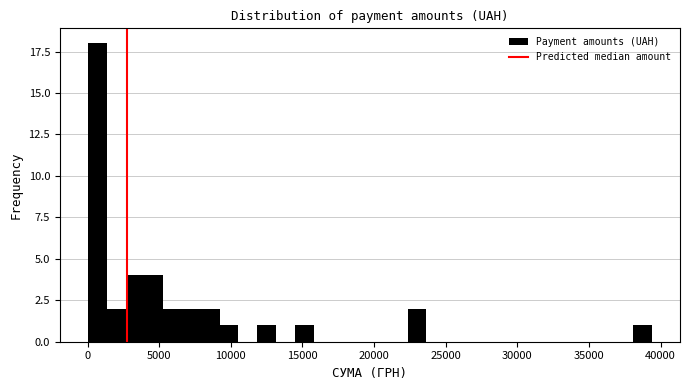

Read against the x-axis, roughly where is the centre of the tallest bar?

500